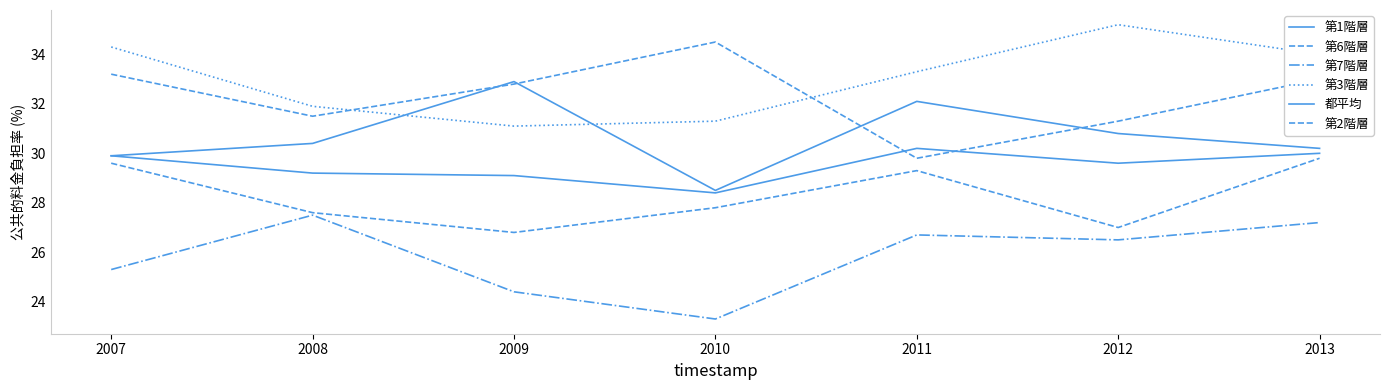

Does the chart display data point markers on the line(s)?

No